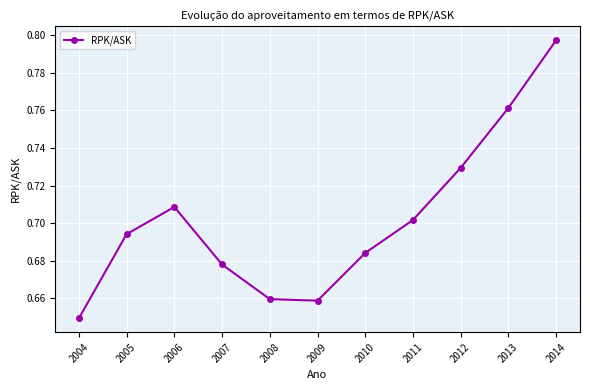

Does the chart have visible grid lines?

Yes